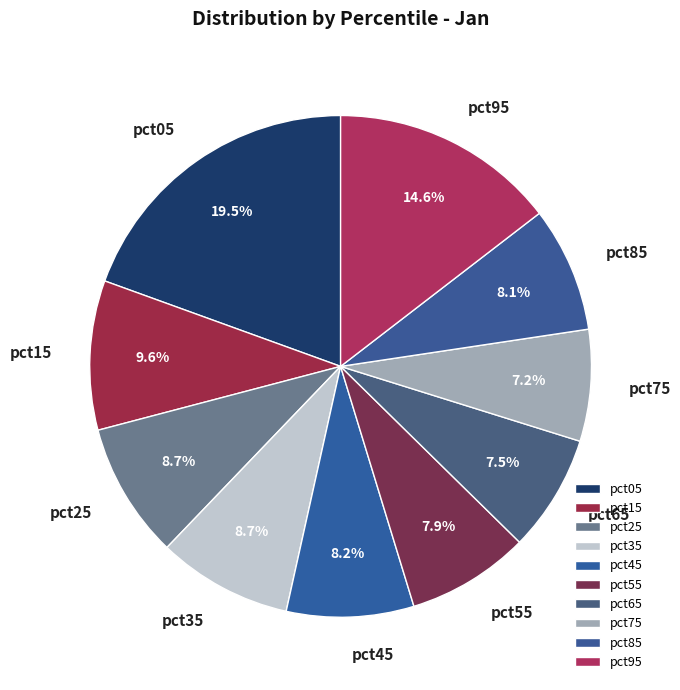

Do pct25 and pct85 together represent more than half of the pie?

No